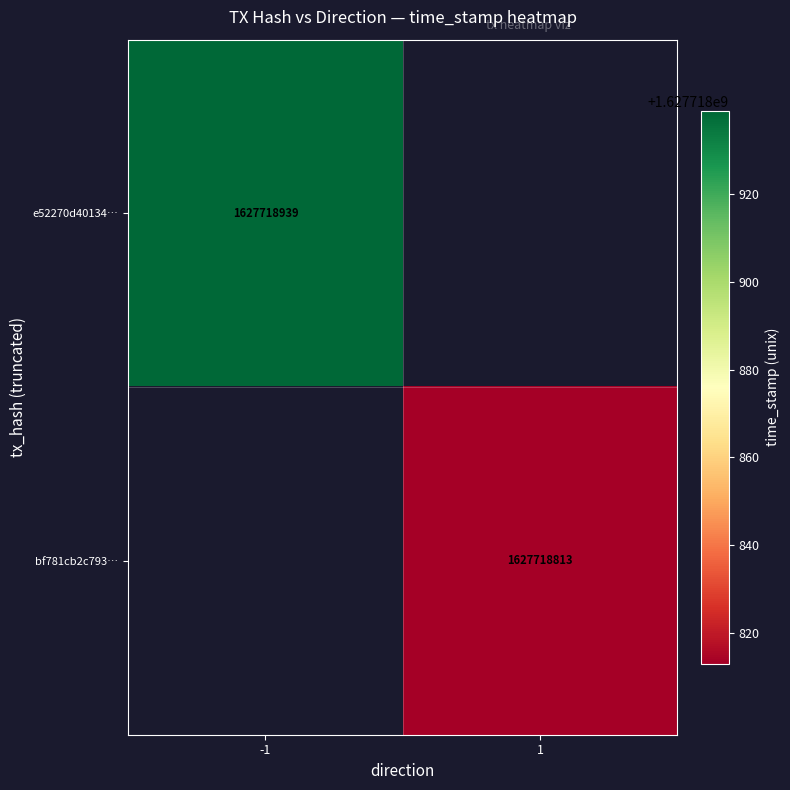

How many categories are shown in the chart?

2